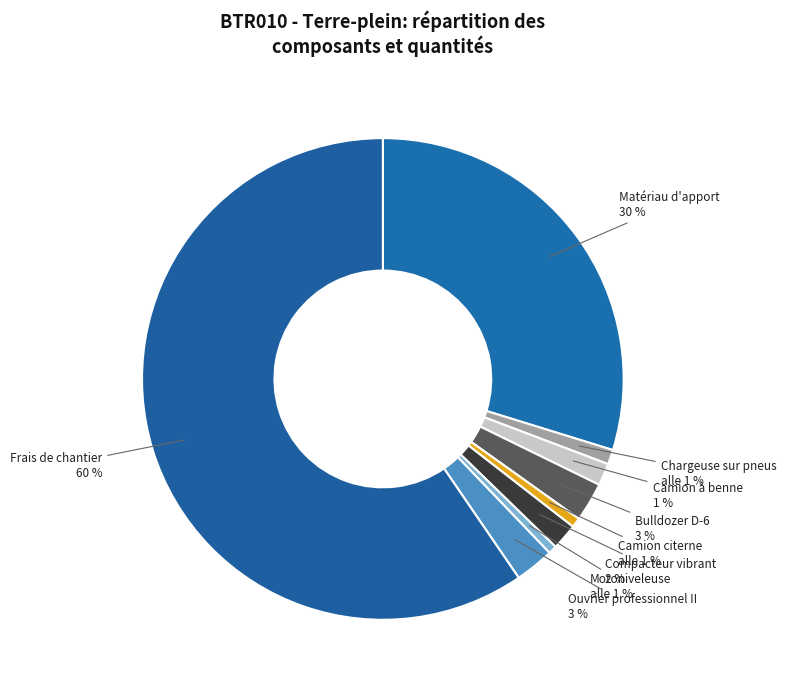

Rank the categories by value from highest to lowest.

Frais de chantier, mt01art050b - Matériau d'apport, mq01doz010a - Bulldozer à chenilles, mo087 - Ouvrier professionnel II, mq02rov010i - Compacteur monocylindrique, mq04cab010b - Camion à benne, mq01pan010a - Chargeuse sur pneus, mq02cia020j - Camion citerne, mq01mot010a - Motoniveleuse